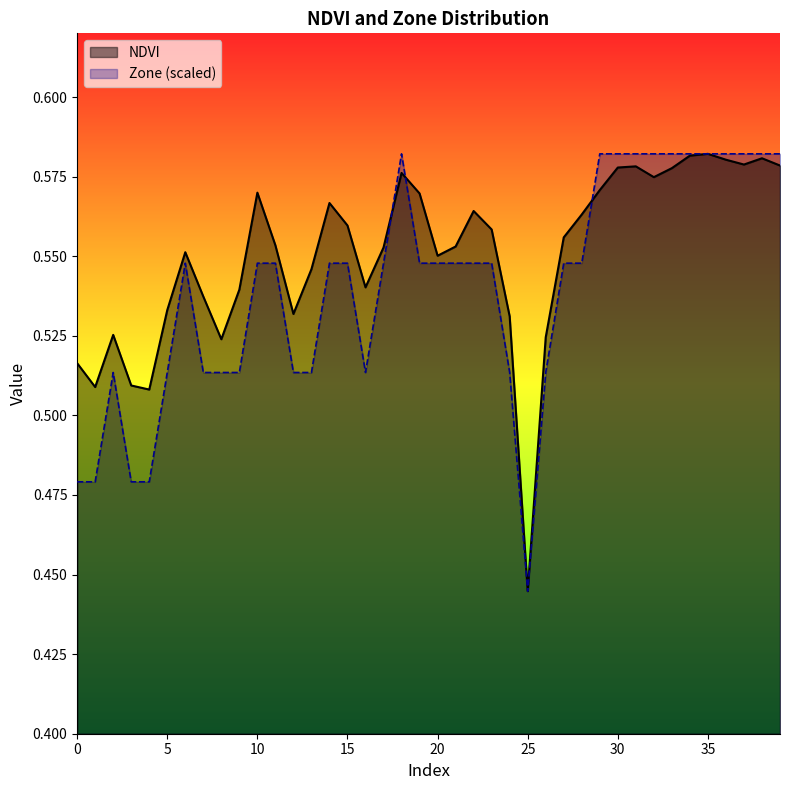

What is the value of the NDVI point at the 17th from the left?

0.5